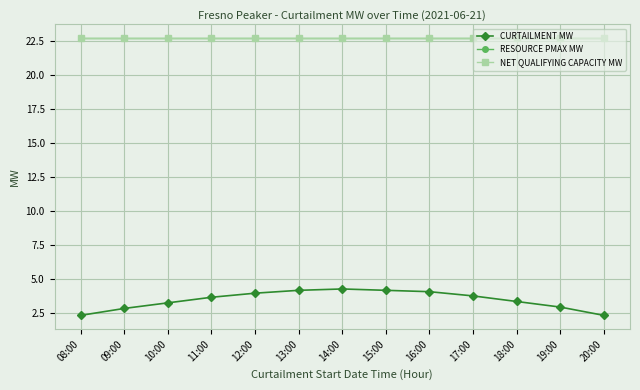

What is the label of the 8th point from the left?

15:00